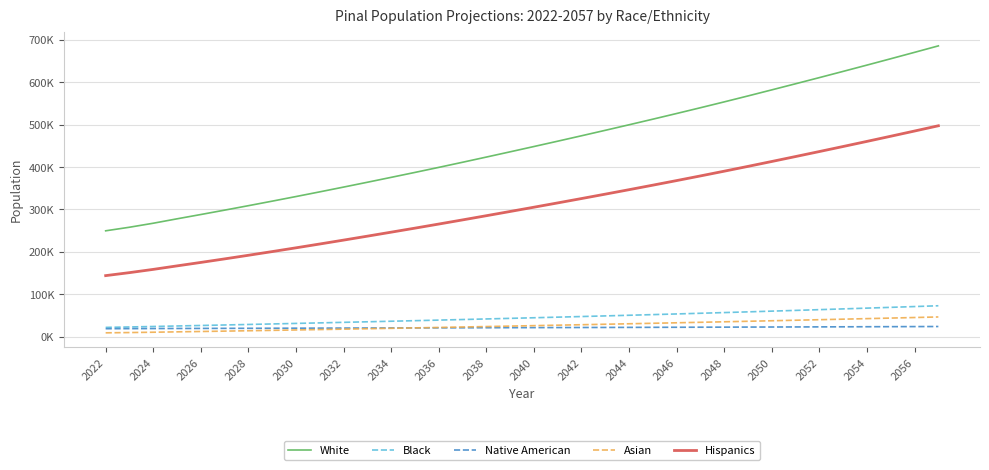

What is the average value of the White series?

450510.6